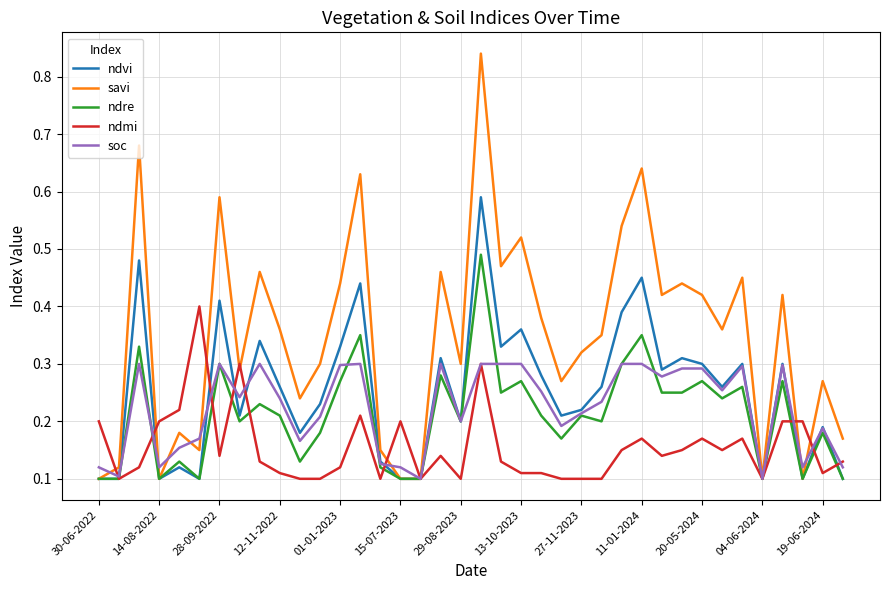

Which series has the largest total across all categories?

savi